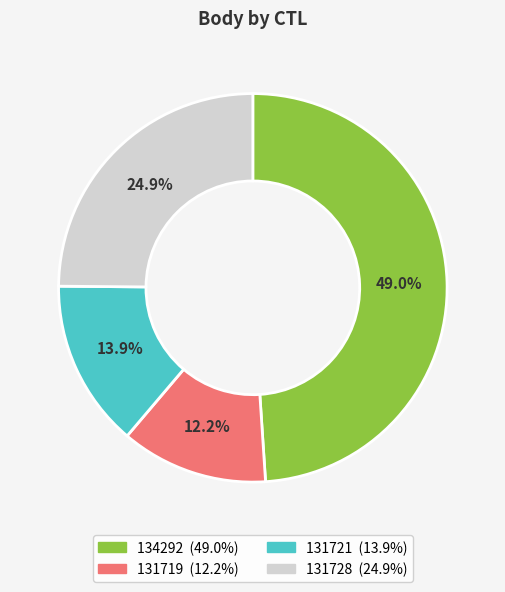

Combined, do 131719 and 131728 account for over 50%?

No